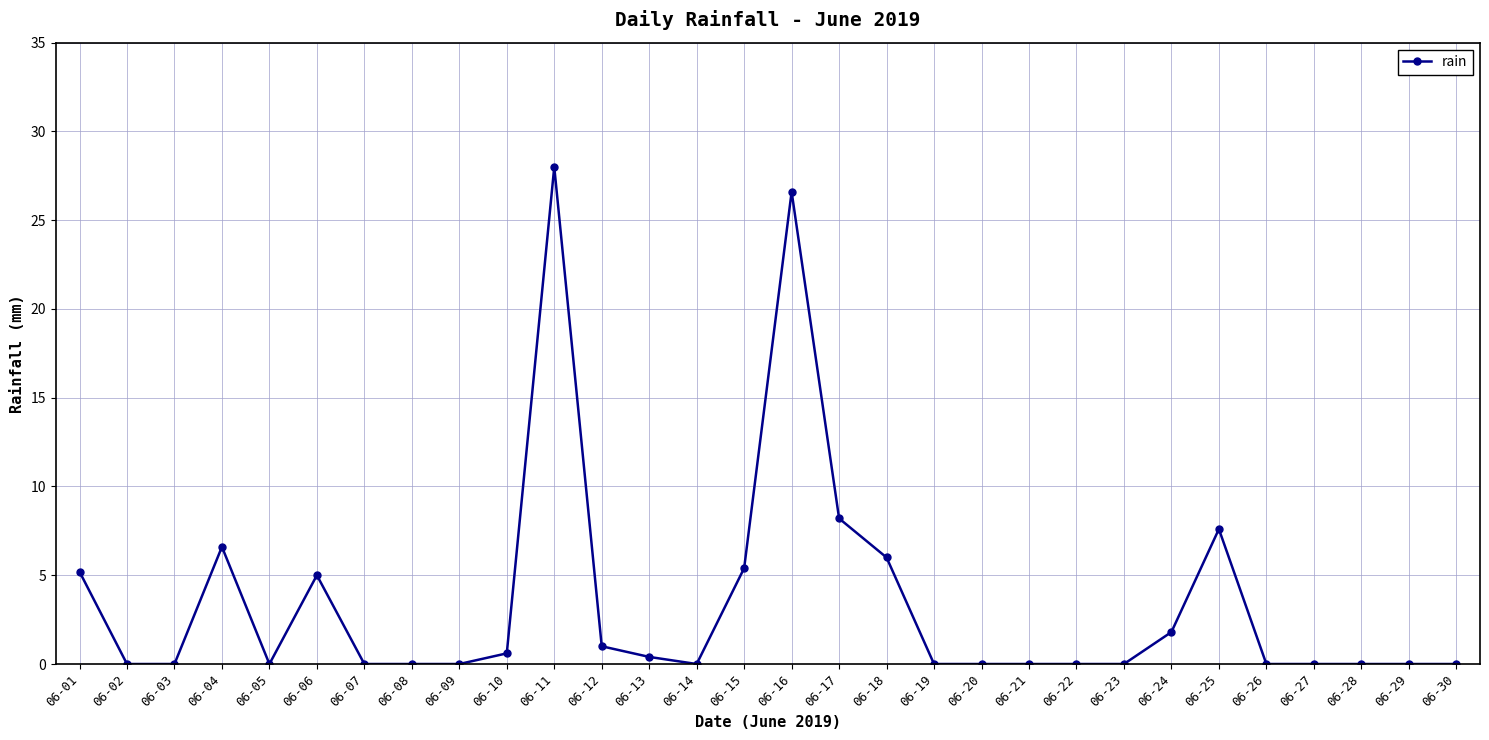

Reading left to right, transcribe all the data shown in this chart.

06-01=5.2	06-02=0.0	06-03=0.0	06-04=6.6	06-05=0.0	06-06=5.0	06-07=0.0	06-08=0.0	06-09=0.0	06-10=0.6	06-11=28.0	06-12=1.0	06-13=0.4	06-14=0.0	06-15=5.4	06-16=26.6	06-17=8.2	06-18=6.0	06-19=0.0	06-20=0.0	06-21=0.0	06-22=0.0	06-23=0.0	06-24=1.8	06-25=7.6	06-26=0.0	06-27=0.0	06-28=0.0	06-29=0.0	06-30=0.0